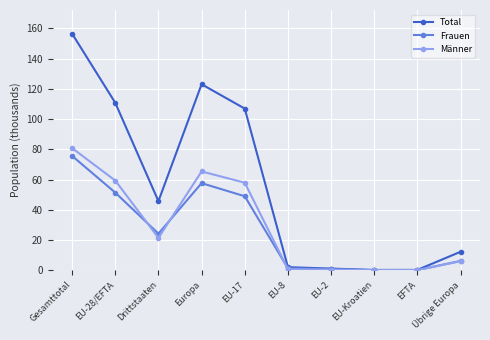

Between Gesamttotal and EU-2, which series saw the biggest shift?

Total